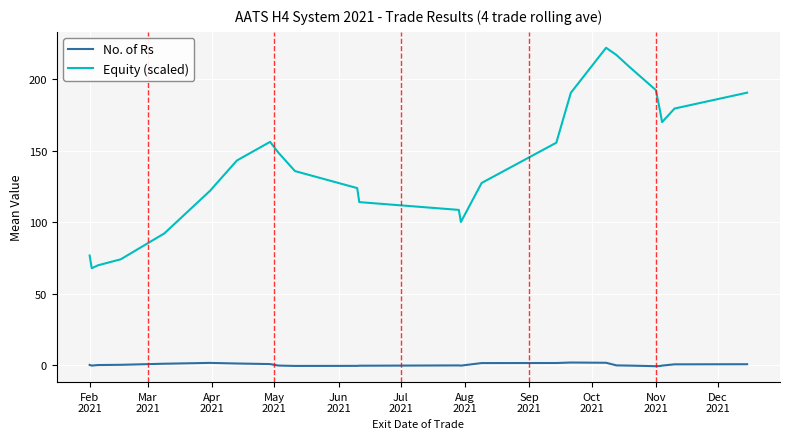

True or false: No. of Rs and Equity (scaled) intersect in this chart.

False